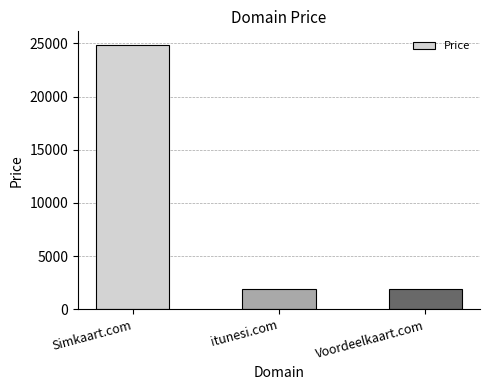

What is the sum of all values?

28664